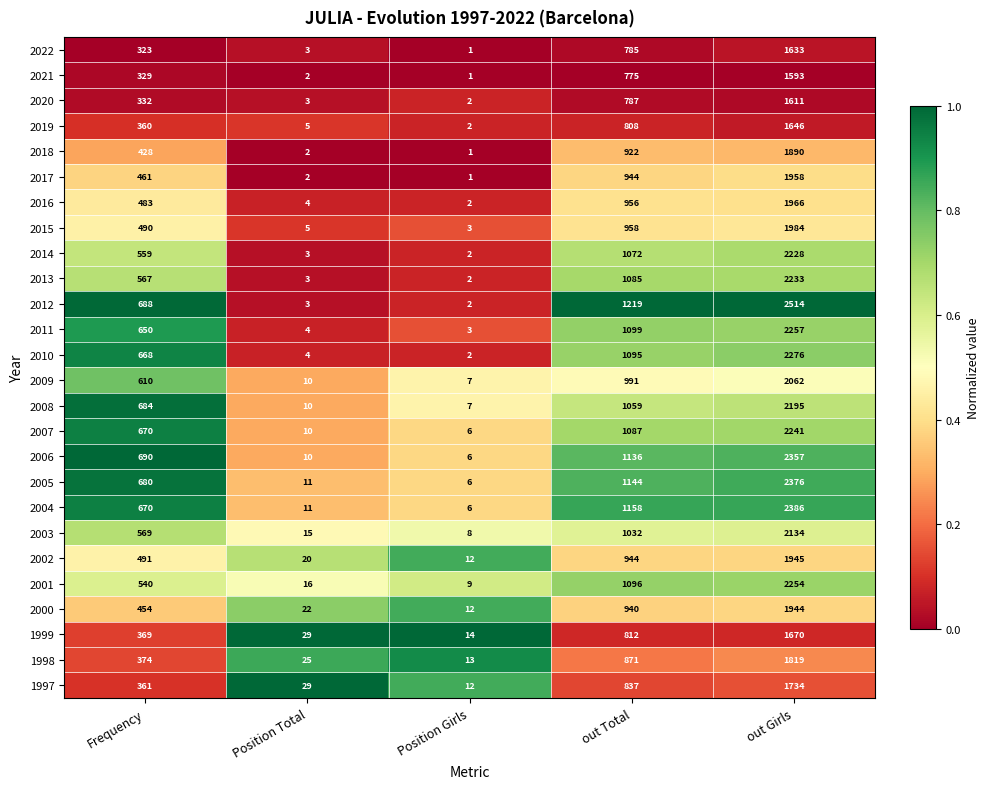

What is the greatest value displayed?

2514